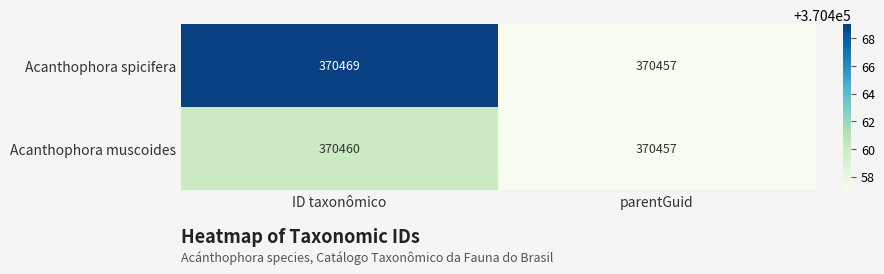

Where is Acanthophora muscoides nearest to the value 370458?

parentGuid